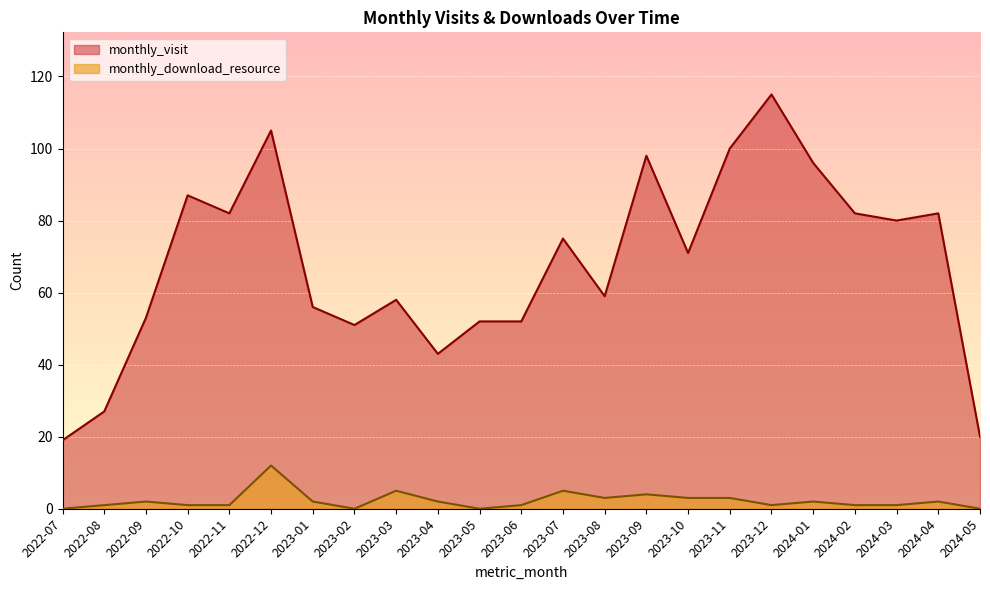

Is it true that monthly_download_resource equals 2 at 2022-09?

True